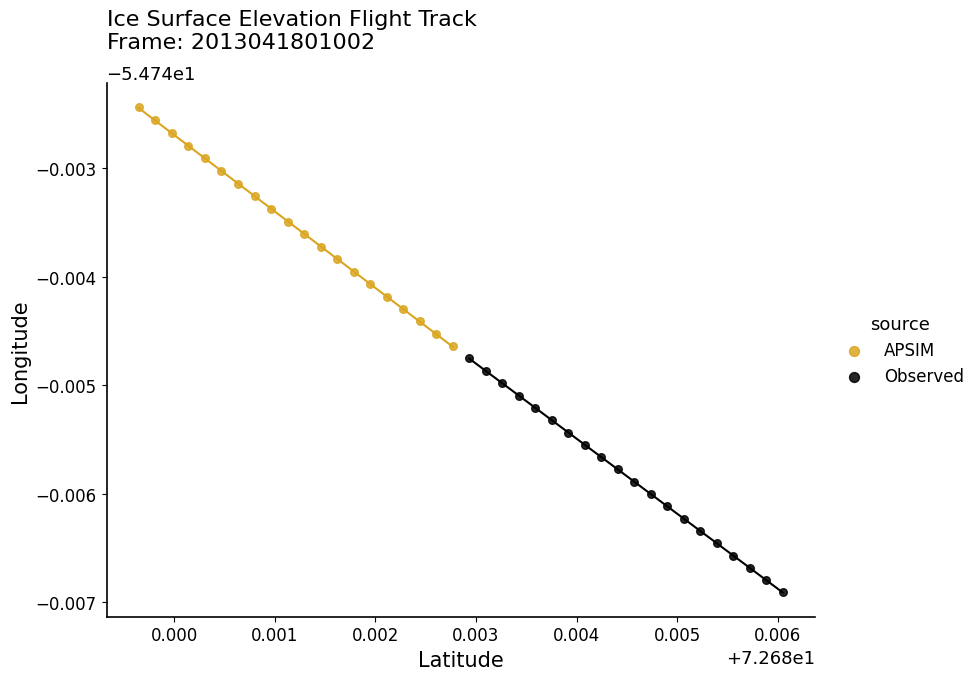

Which series has the widest spread of Y values?

APSIM